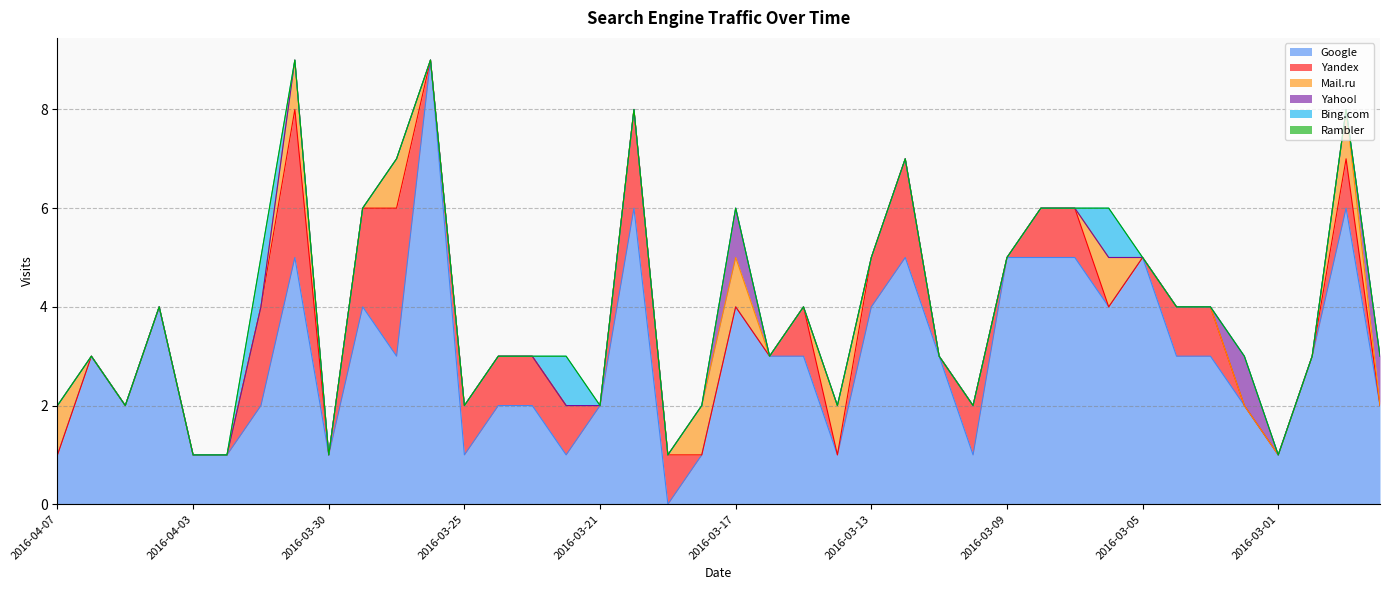

What is the approximate value of Mail.ru at 2016-02-28?

1